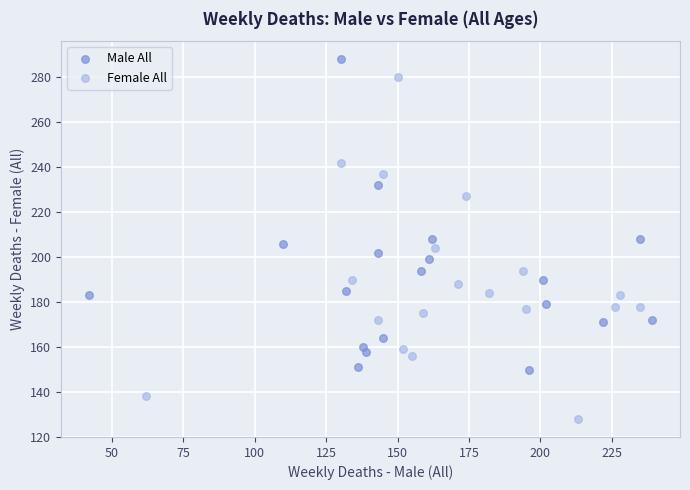

What are all the series names shown in the legend?

Male All, Female All